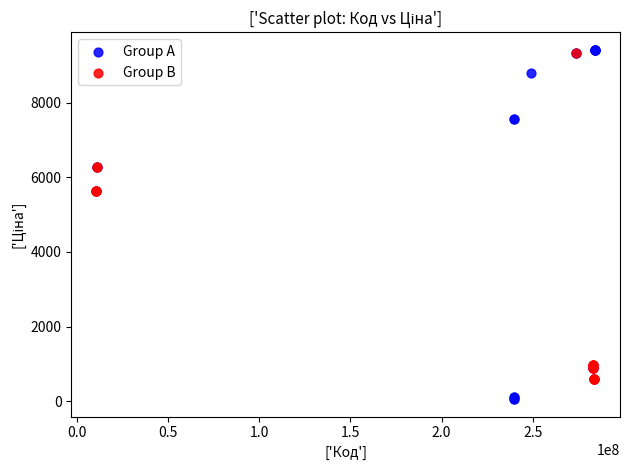

Which series contains the highest Y value?

Group A